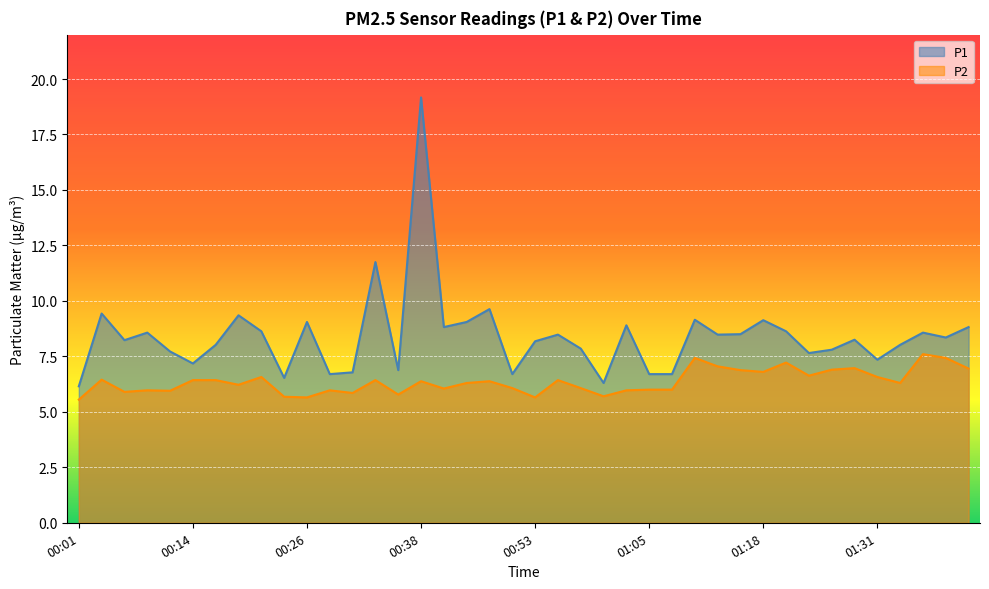

Rank the series by their maximum value, from lowest to highest.

P2, P1